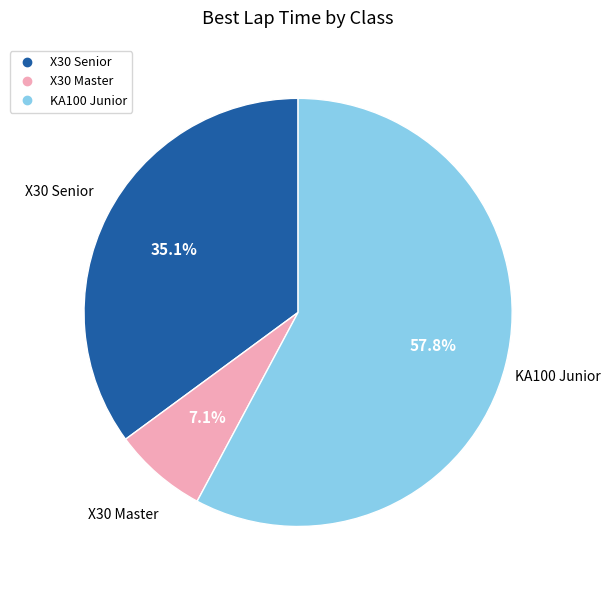

Is there a majority slice in this chart?

Yes